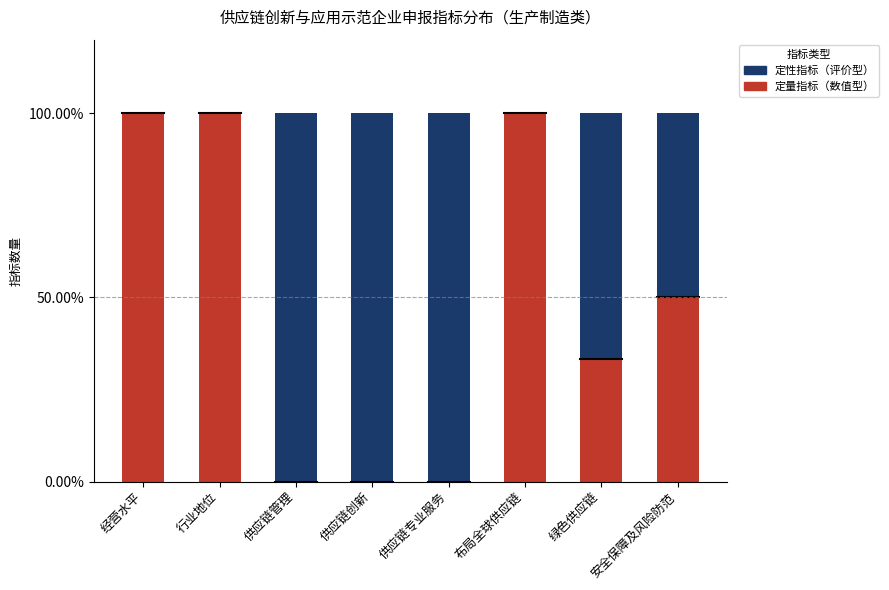

What value does the 定量指标（数值型） series have at 布局全球供应链?

100.0